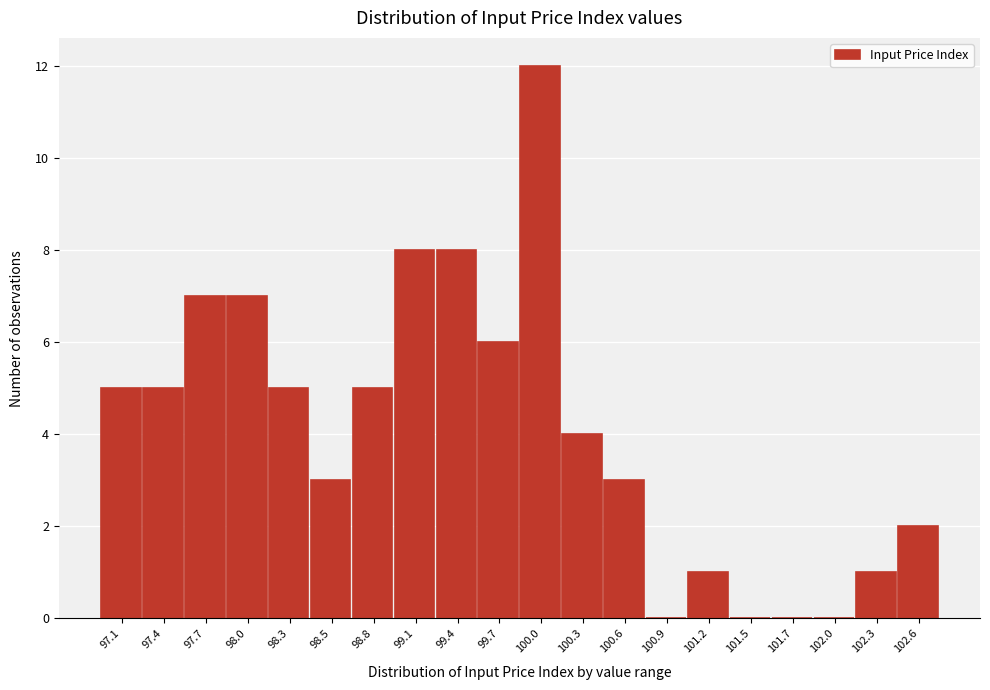

Reading right to left, extract all data points from this chart.

102.6=2	102.3=1	102.0=0	101.7=0	101.5=0	101.2=1	100.9=0	100.6=3	100.3=4	100.0=12	99.7=6	99.4=8	99.1=8	98.8=5	98.5=3	98.3=5	98.0=7	97.7=7	97.4=5	97.1=5